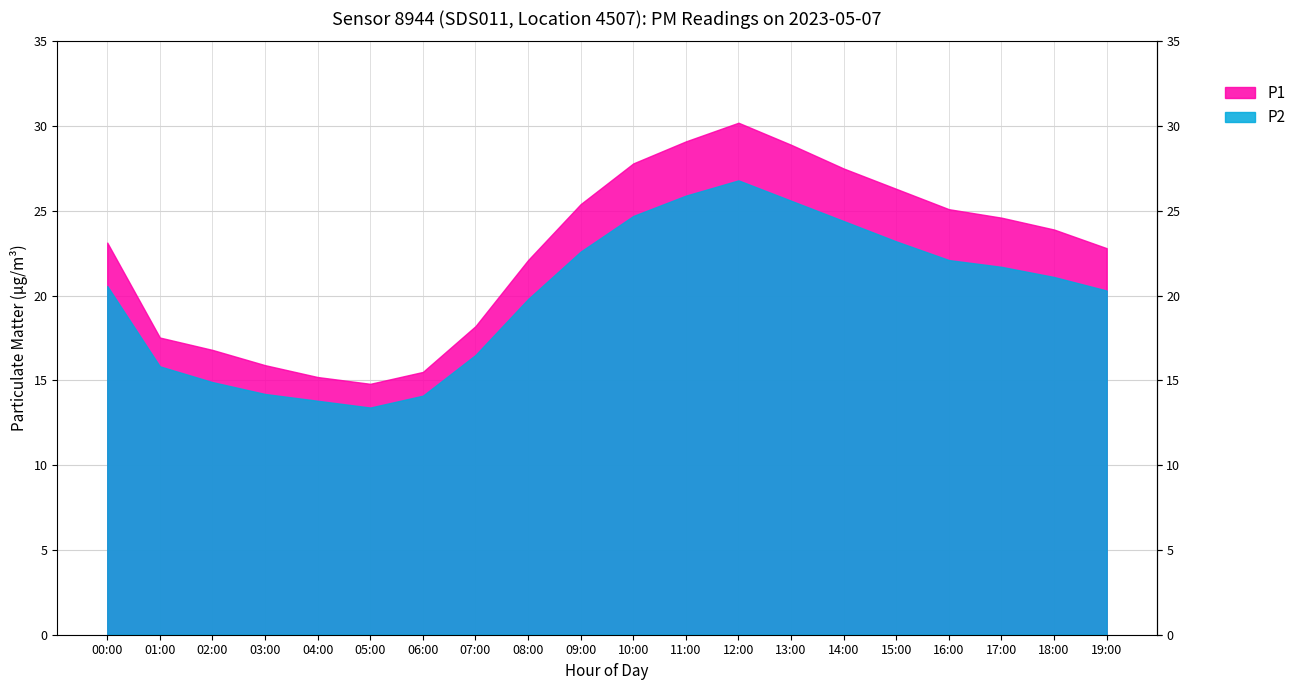

How many data points in P2 are less than 21?

10